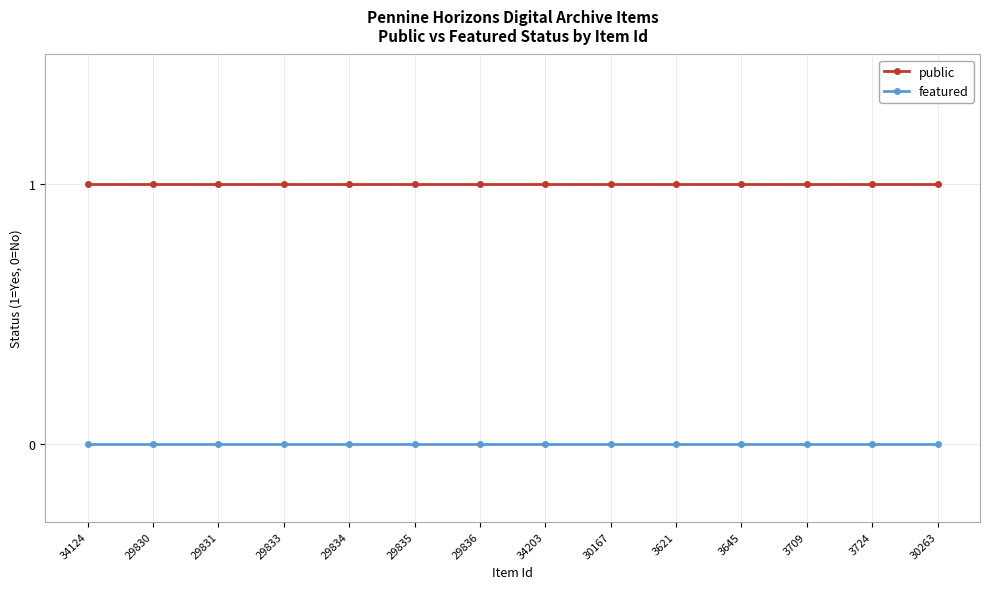

Reading left to right, list all the values displayed in this chart.

public: 1	1	1	1	1	1	1	1	1	1	1	1	1	1
featured: 0	0	0	0	0	0	0	0	0	0	0	0	0	0